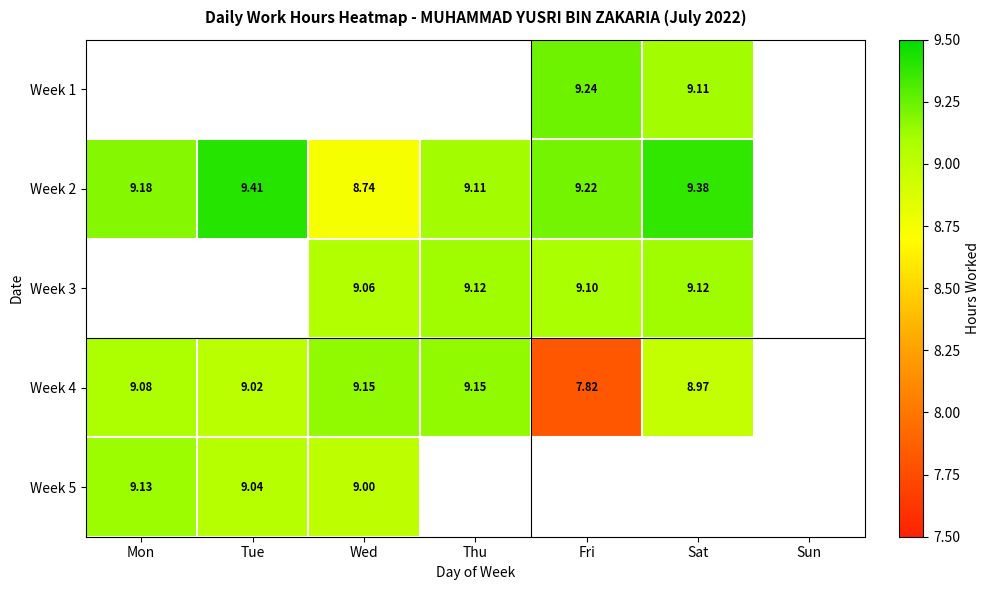

True or false: Week 5 has a value of 14.6 at Mon.

False